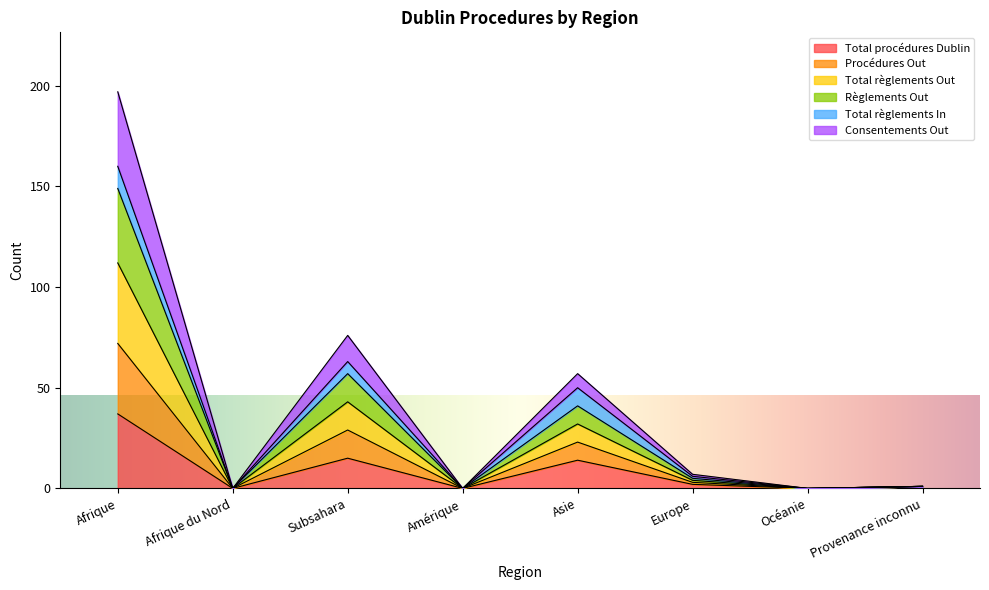

What is the highest value of the Total procédures Dublin series?

37